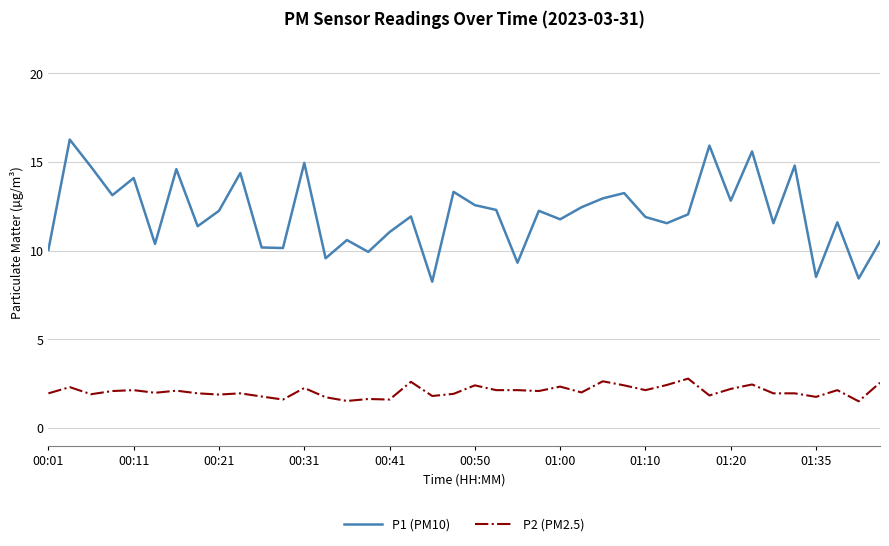

What is the minimum value shown in the chart?

1.5